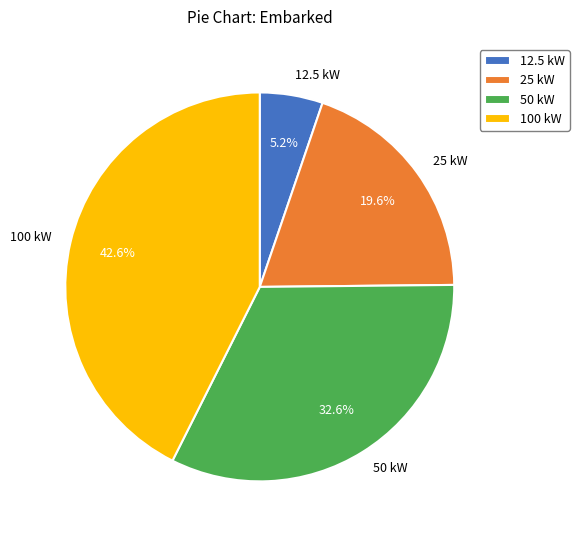

Combined, what portion of the pie is 100 kW and 12.5 kW?

47.8%